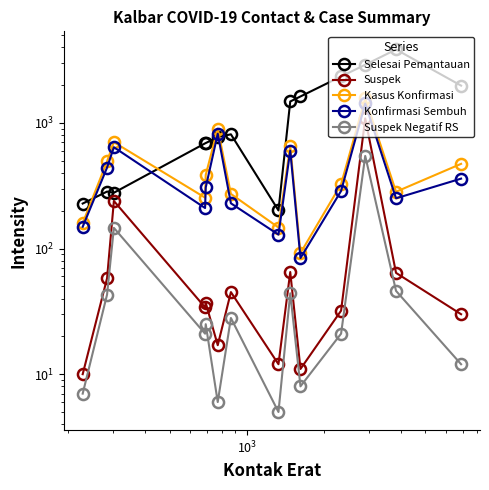

What is the highest value of the Suspek series?

1085